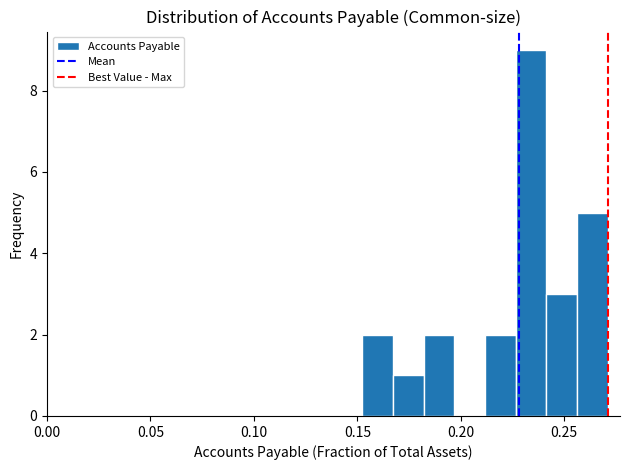

Read against the x-axis, roughly where is the centre of the tallest bar?

0.235